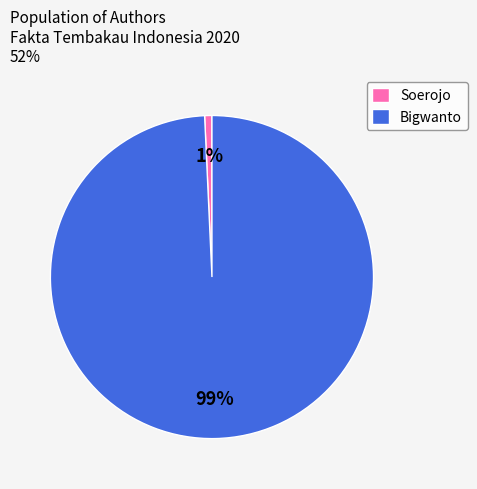

Does any single category account for the majority?

Yes